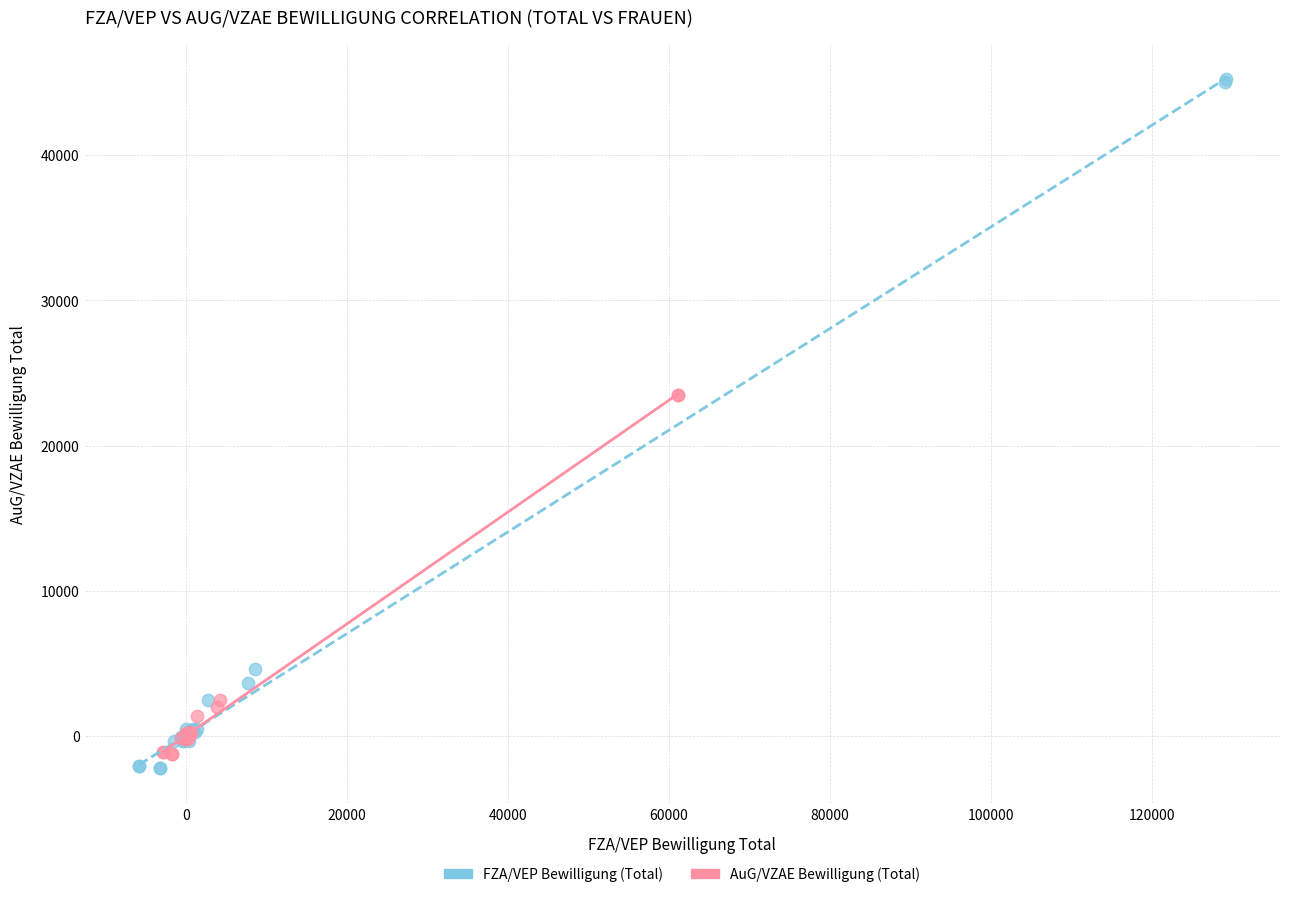

Which series reaches the minimum Y coordinate?

FZA/VEP Bewilligung (Total)